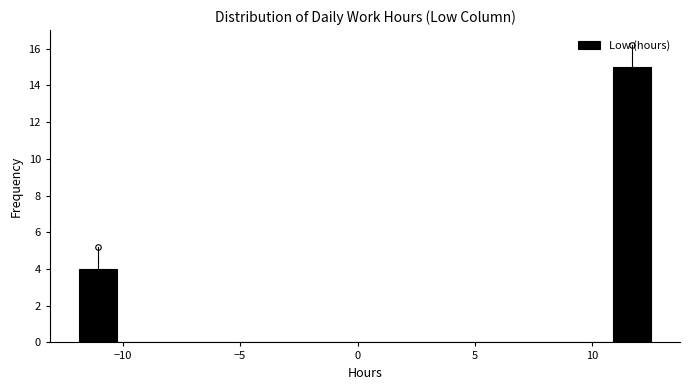

Read against the x-axis, roughly where is the centre of the tallest bar?

11.5